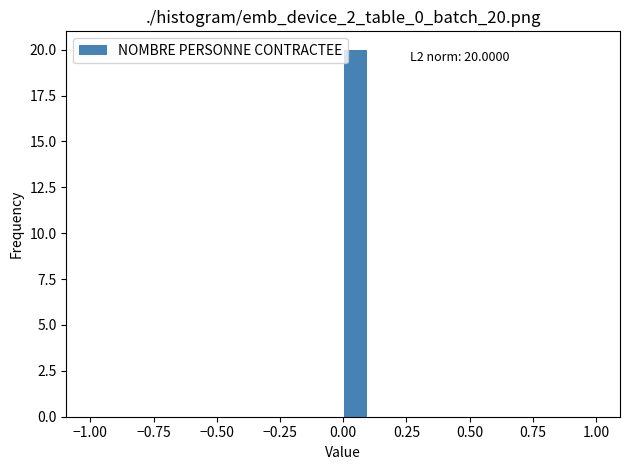

Around what value on the x-axis is the tallest bar? Give the approximate position of its centre, as read against the axis.

0.05